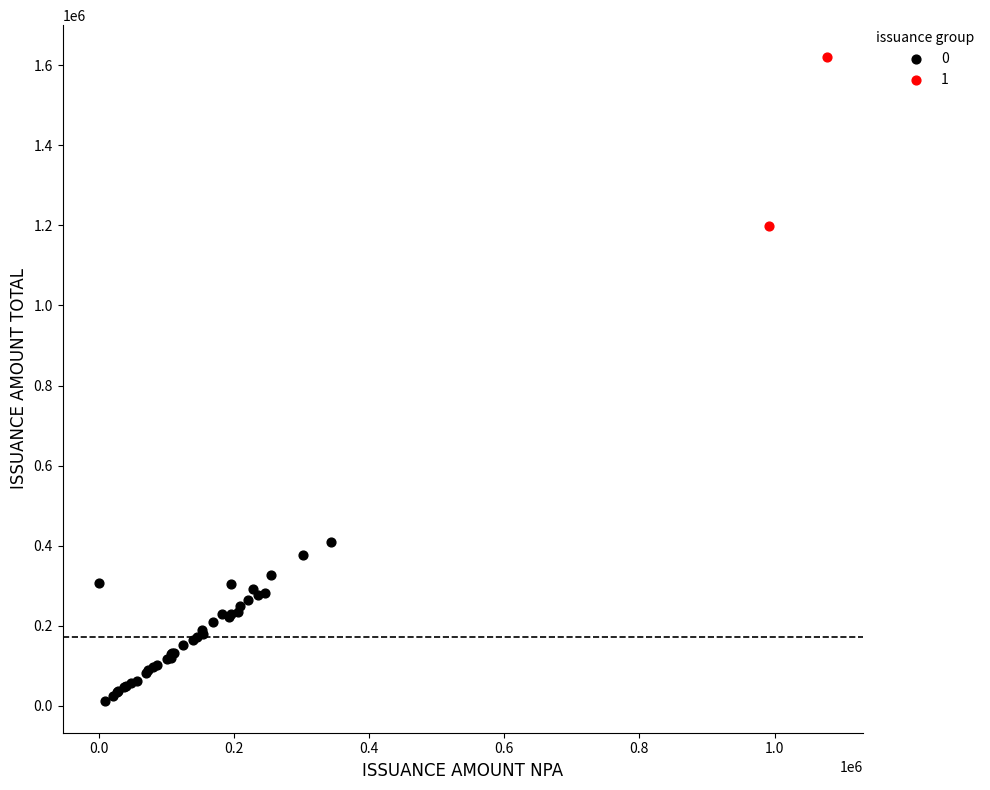

Which series has the widest spread of Y values?

1